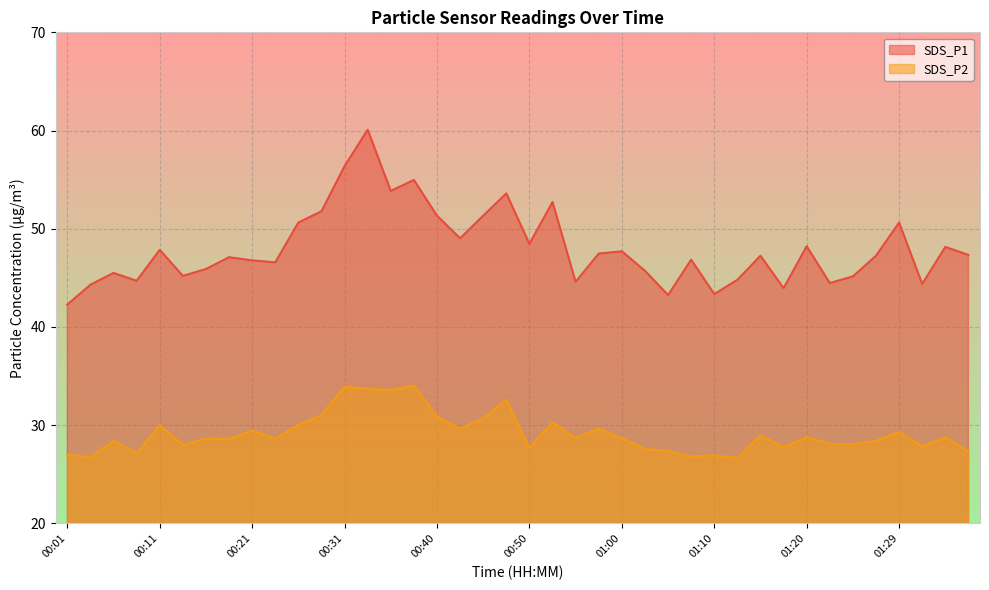

Which category has the lowest value across all series?

01:12